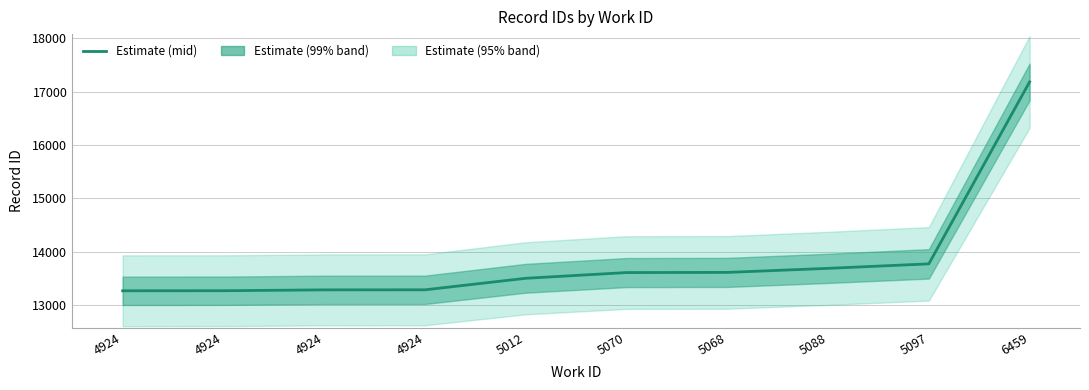

Reading left to right, what are all the values shown in this chart?

13268	13269	13285	13286	13502	13609	13612	13688	13772	17180